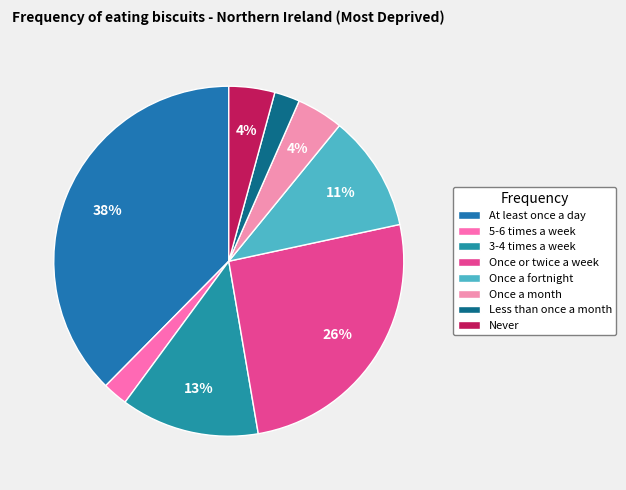

What is the ratio of the value at Never to the value at Once a fortnight?

0.4